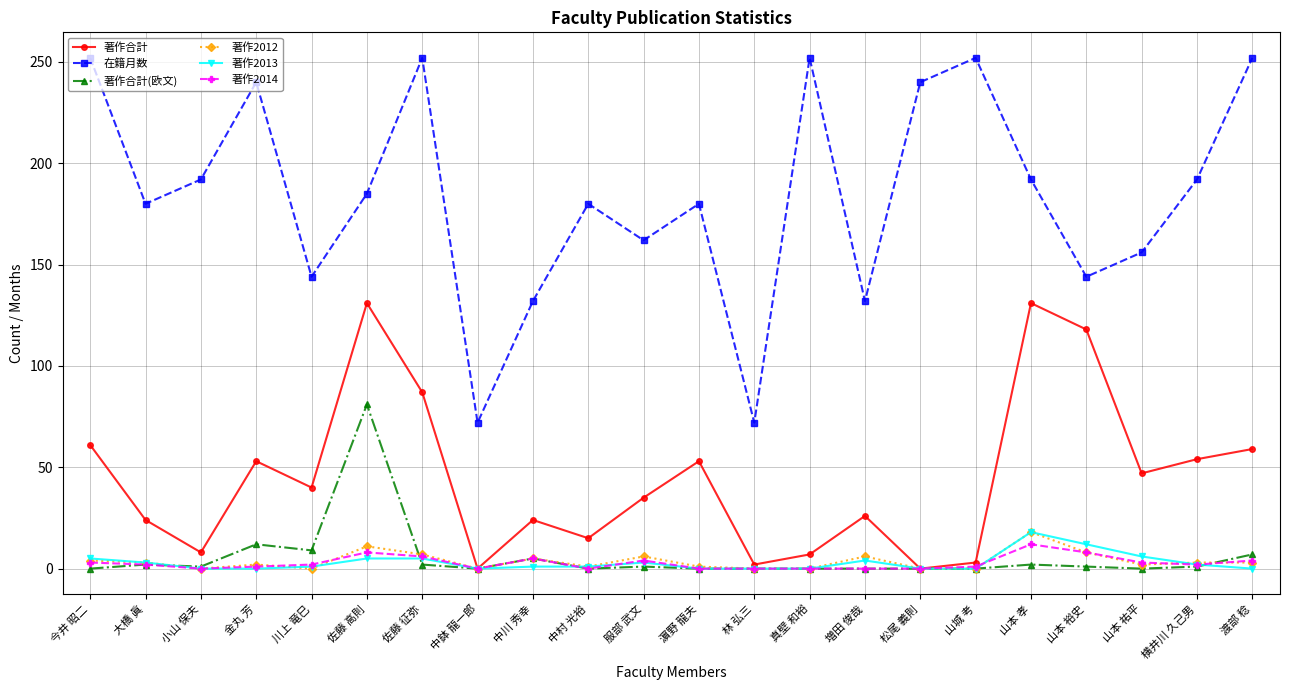

At how many categories does at least one series exceed 40?

22